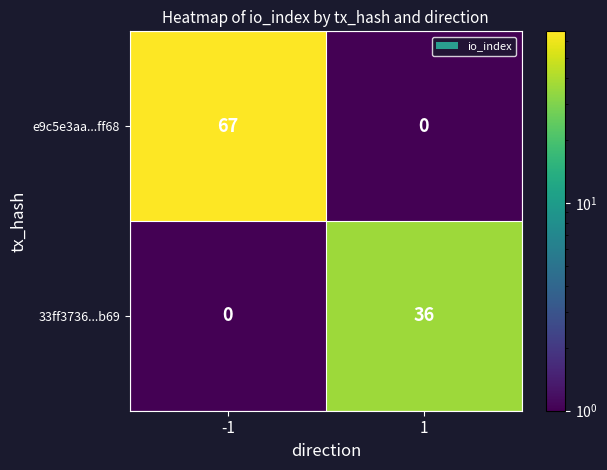

True or false: e9c5e3aa...ff68 has a value of 67 at -1.

True